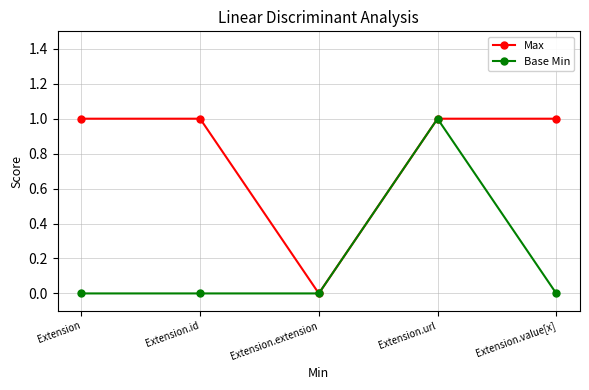

Which series changed the most between Extension and Extension.extension?

Max